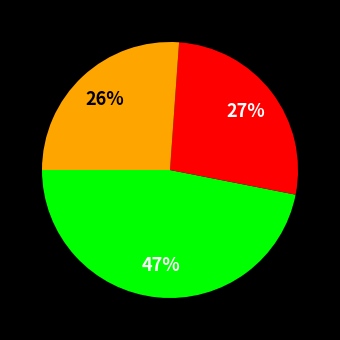

Is there any slice that represents more than half of the pie?

No